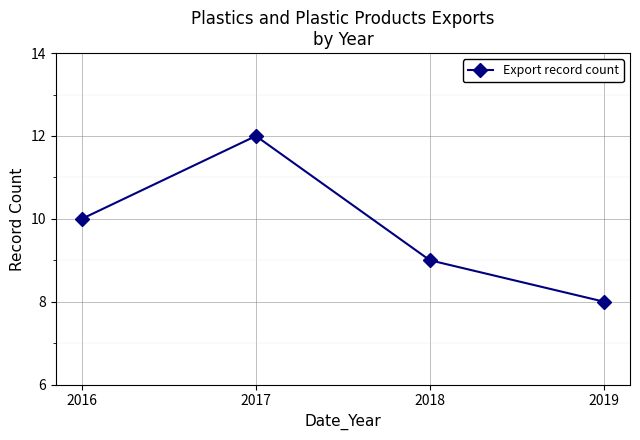

Which label corresponds to the smallest value in the chart?

2019